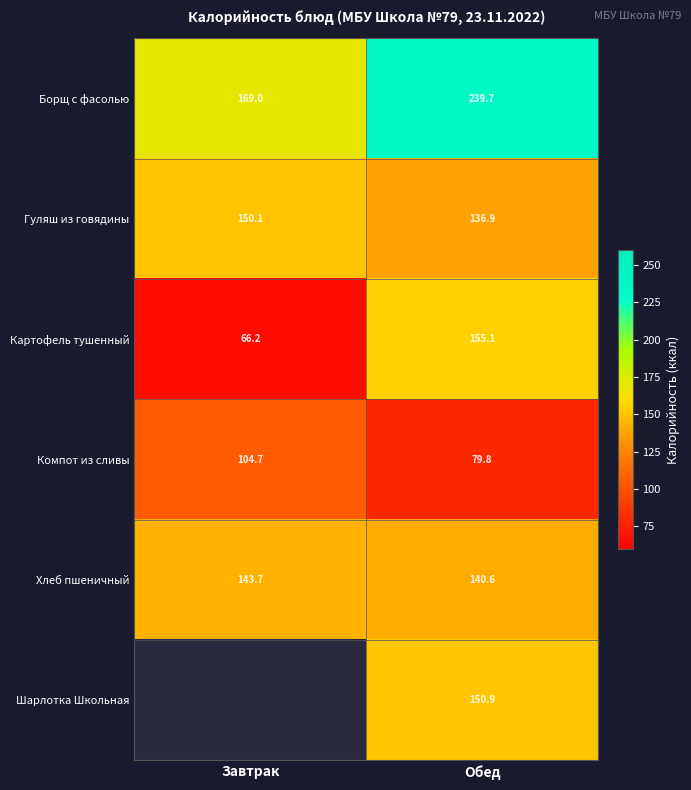

What is the greatest value displayed?

239.7